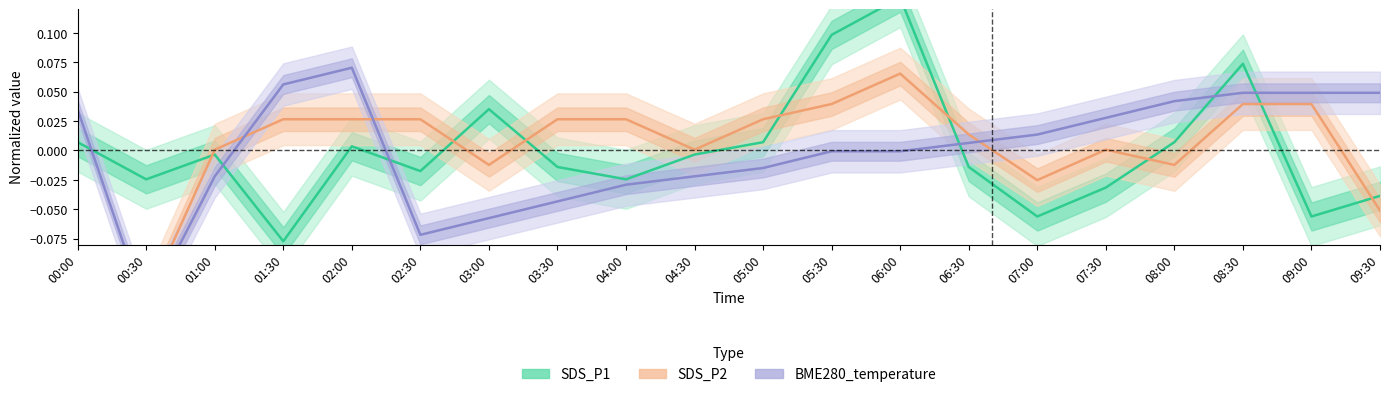

Which category has the lowest value in the SDS_P2 series?

00:00